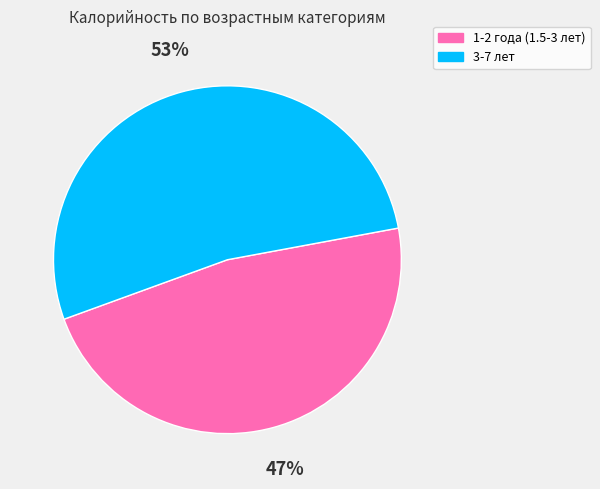

Rank the categories by value from lowest to highest.

1-2 года (1.5-3 лет), 3-7 лет